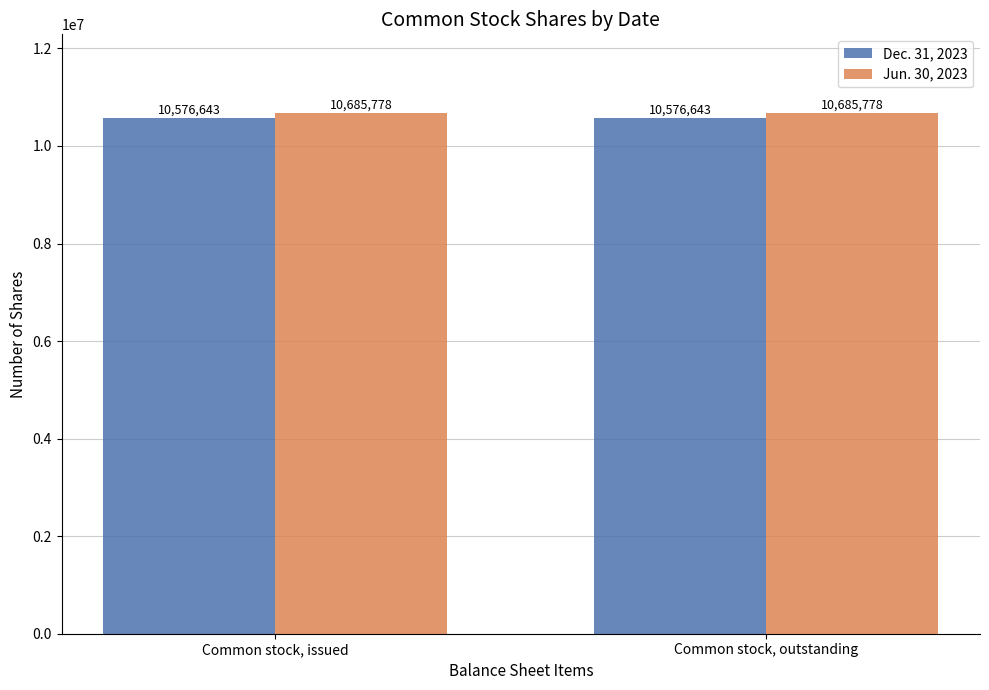

How many bars are there in each group?

2